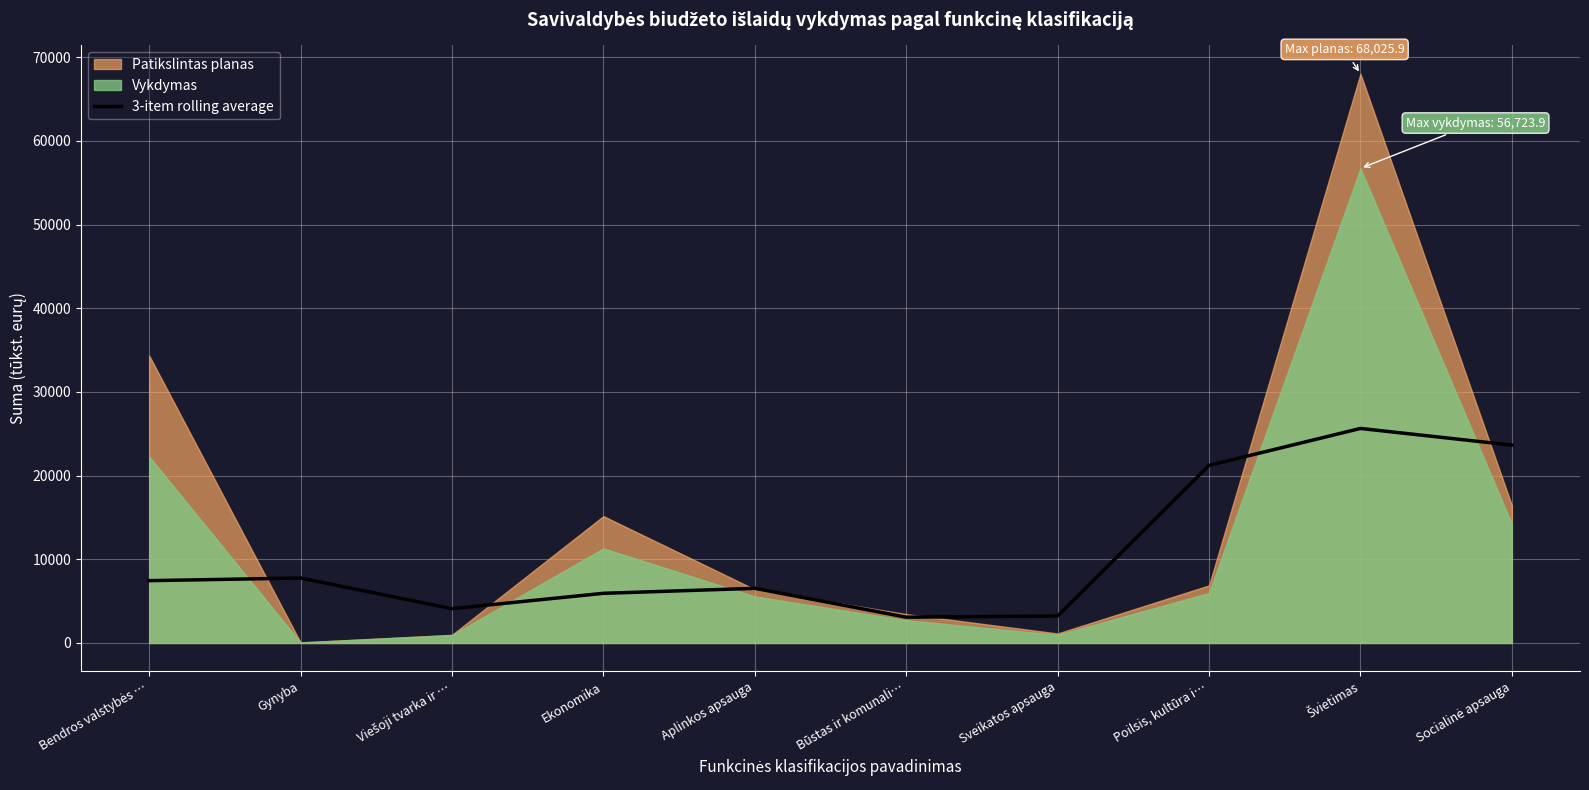

Is it true that the value at Ekonomika is 2681.6?

False